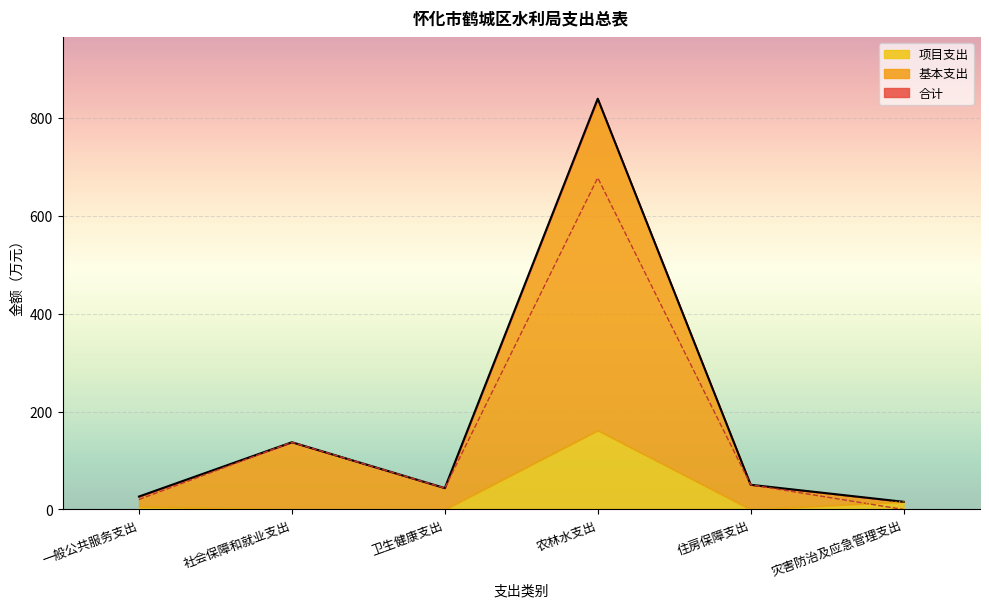

In 合计, how many points are lower than both neighbors (excluding endpoints)?

1